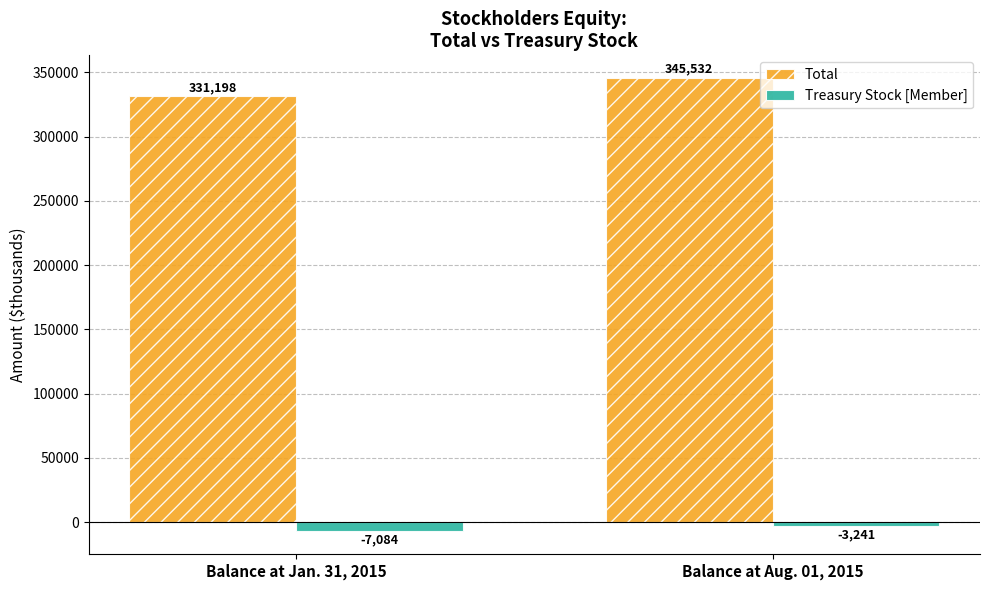

The value of Treasury Stock [Member] at Balance at Jan. 31, 2015 is -7084. True or false?

True